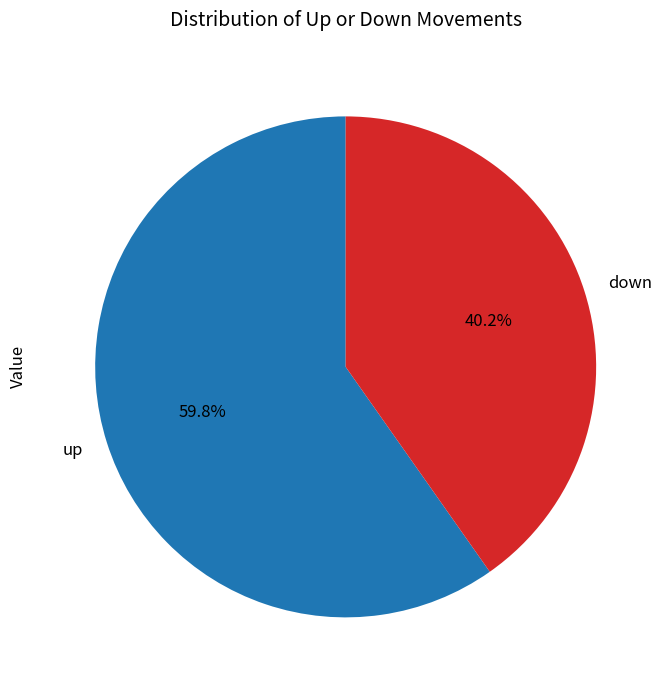

Count the number of slices in the pie.

2